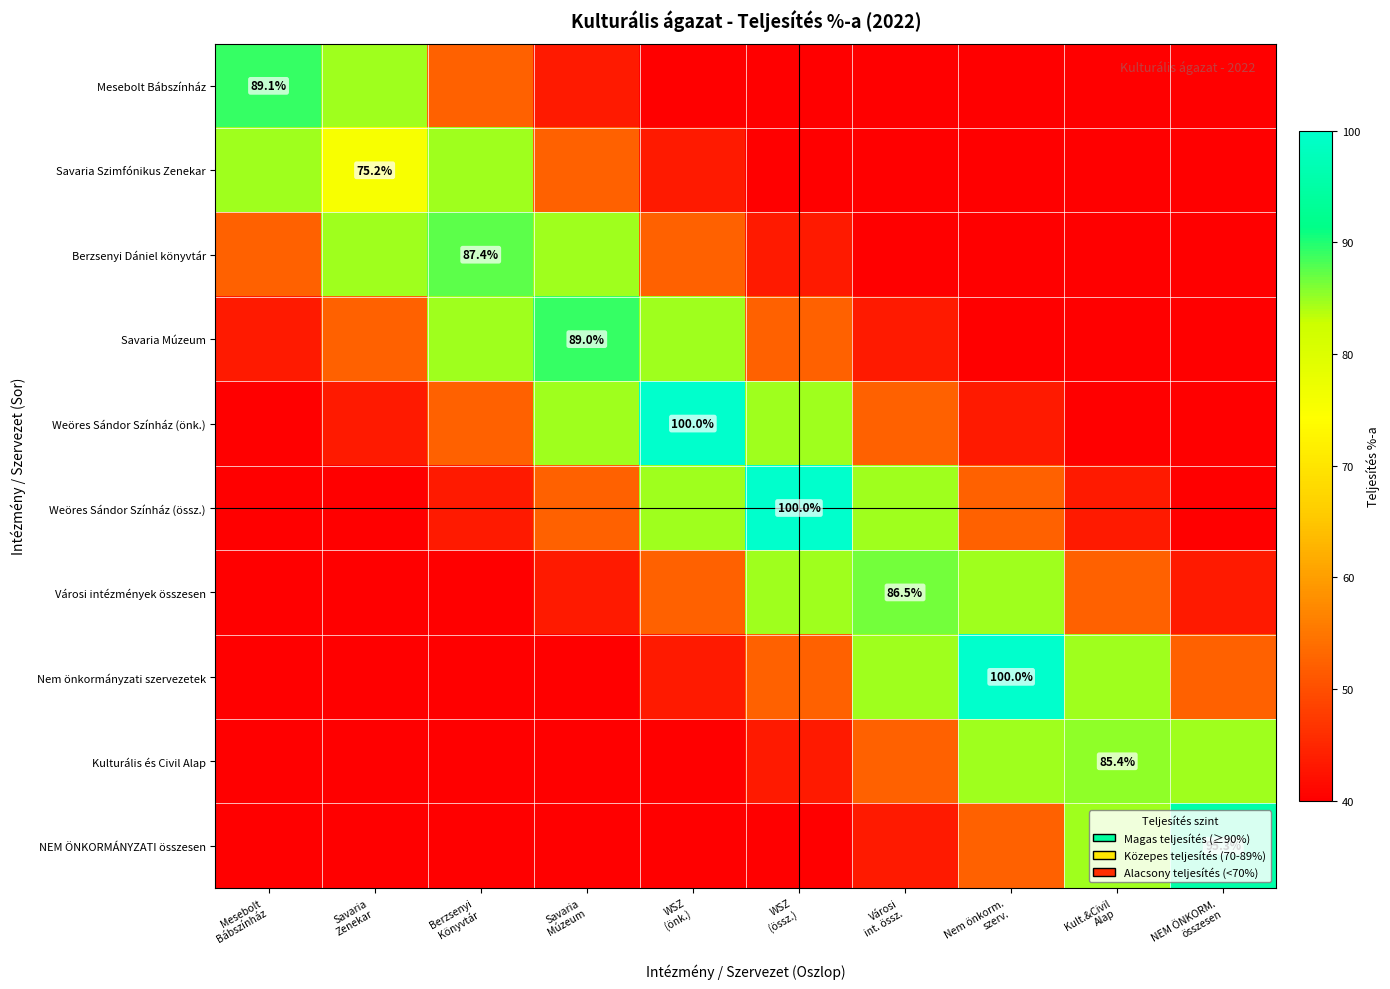

How many data points in Nem önkormányzati szervezetek are above 52?

5